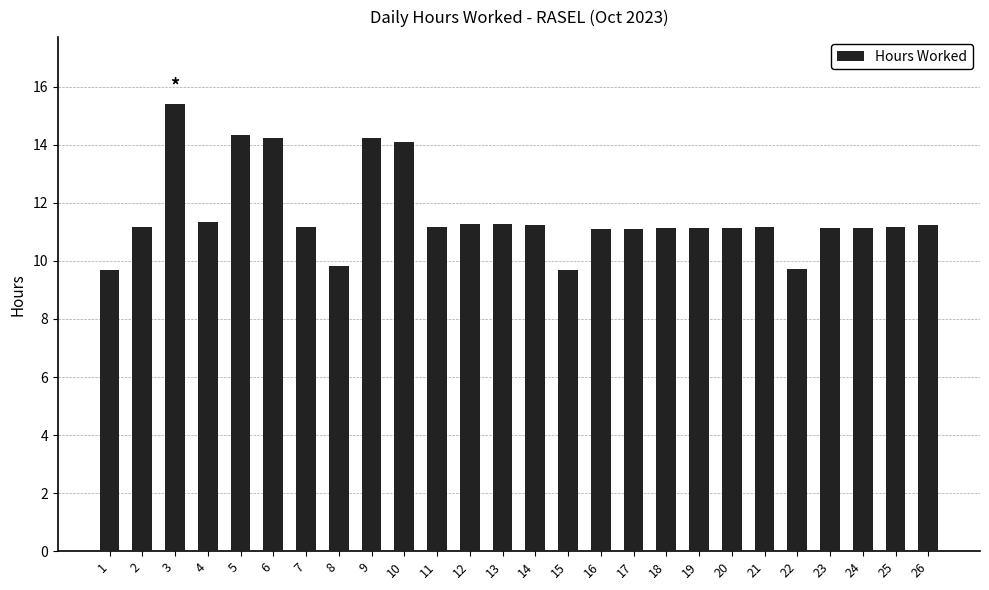

What is the approximate value at 21?

11.2